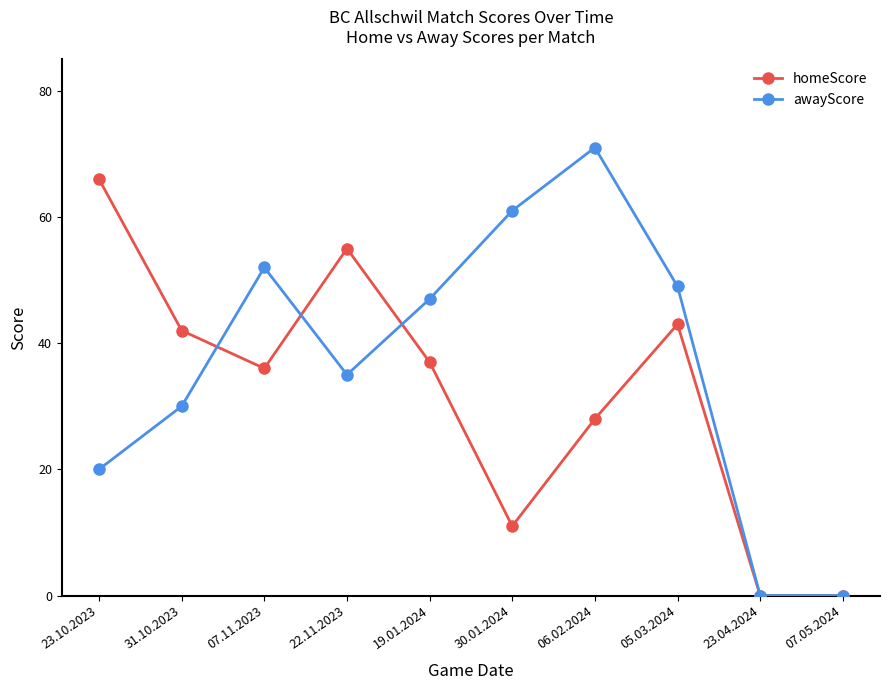

True or false: homeScore has a value of 55 at 22.11.2023.

True